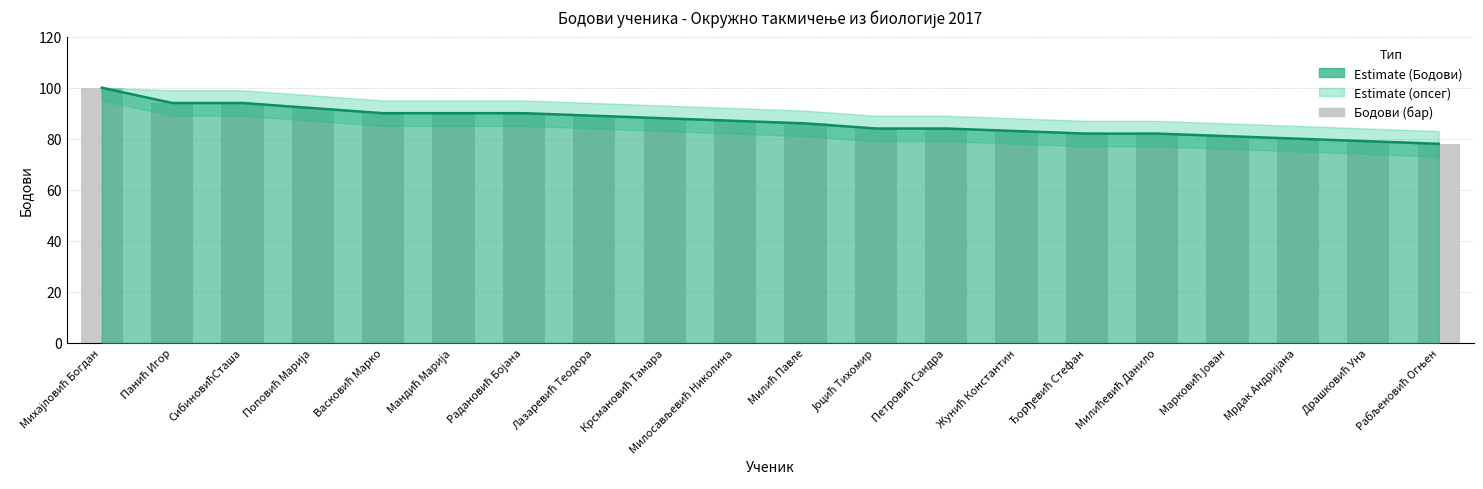

The Бодови series shows 35 at Милић Павле. True or false?

False